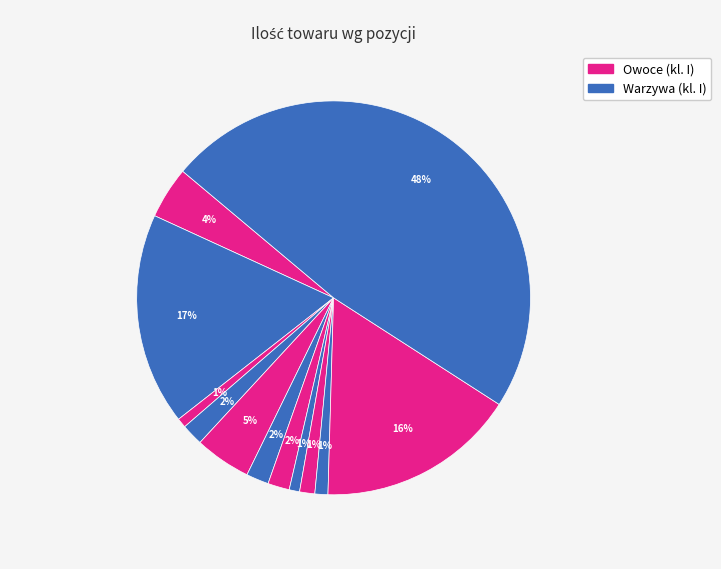

Is there any slice that represents more than half of the pie?

No